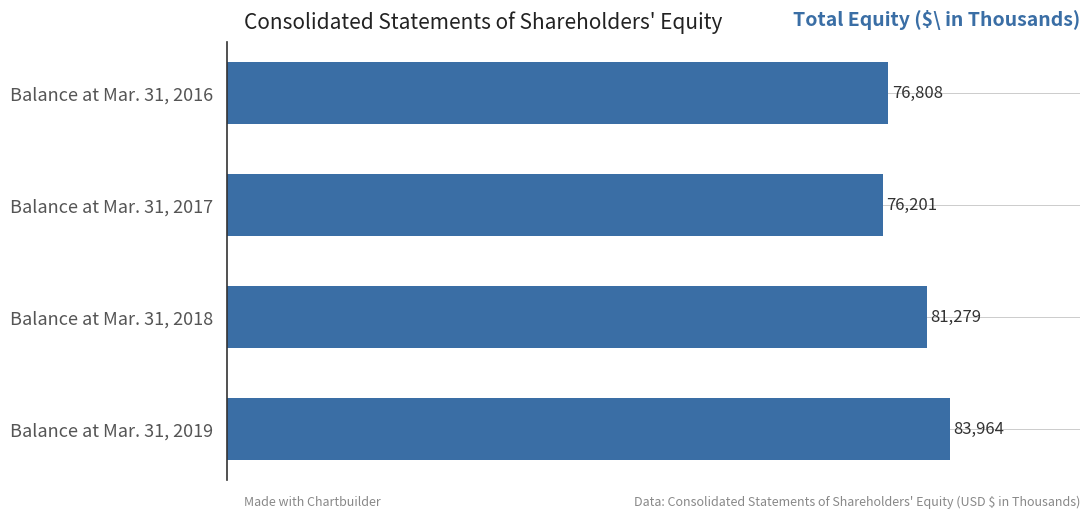

Count the number of categories in the chart.

4